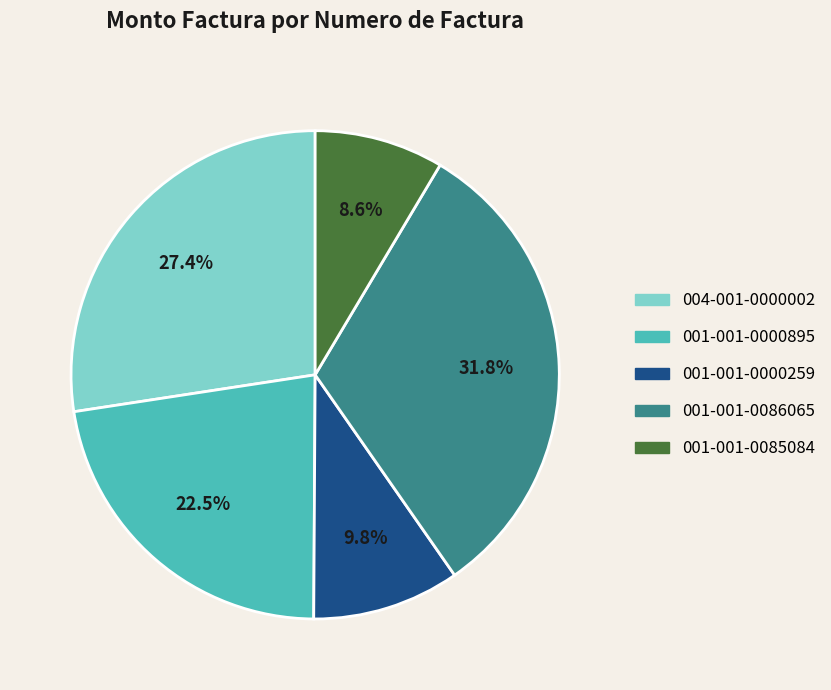

What percentage is the 001-001-0085084 slice, to the nearest percent?

9%